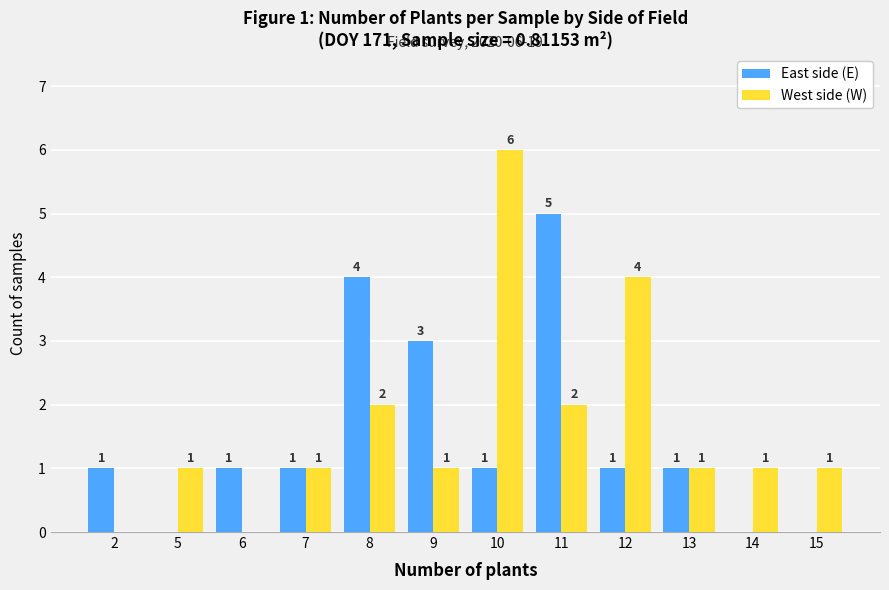

How many data points does each series have?

12